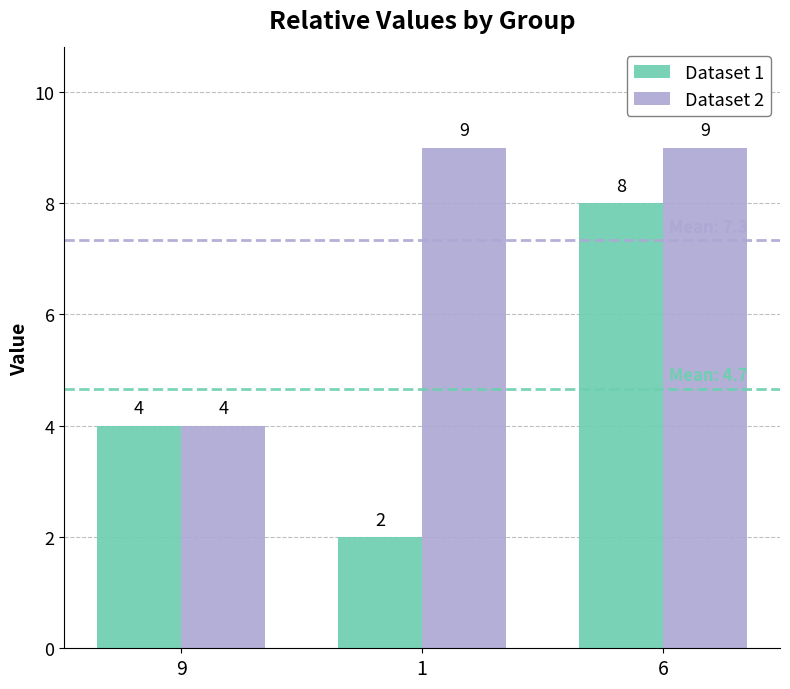

At how many categories does at least one series exceed 2?

3